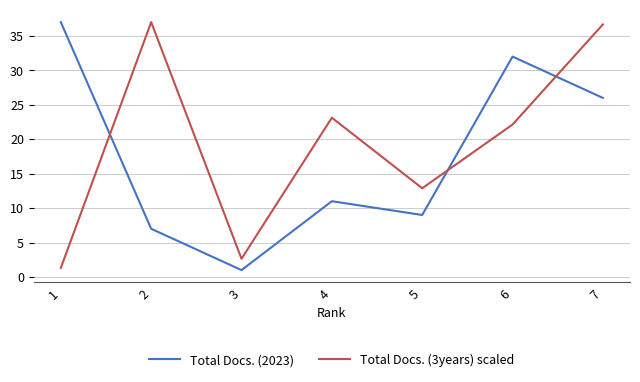

How many times do Total Docs. (2023) and Total Docs. (3years) scaled cross each other?

3